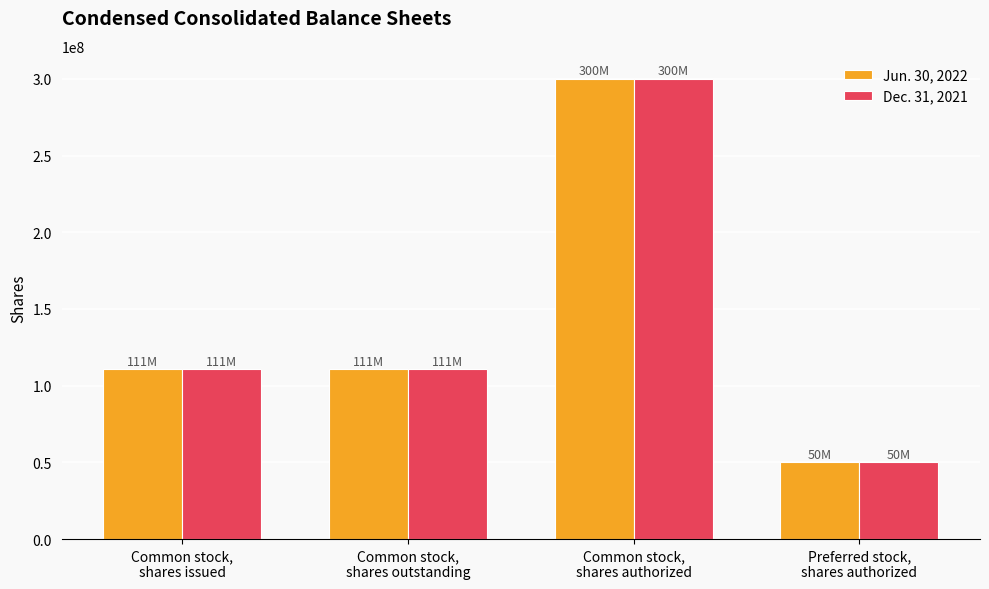

At how many categories does at least one series exceed 85597170?

3